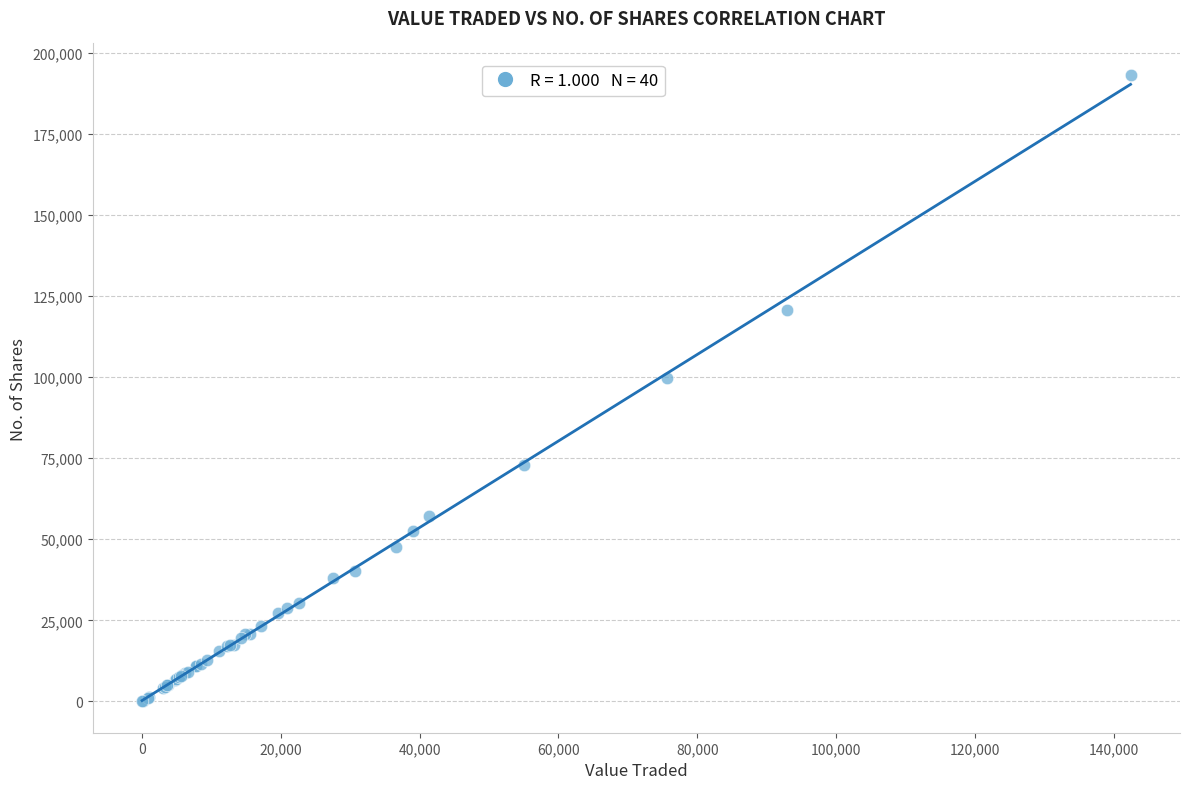

What Y value in the scatter plot is closest to 96642?

99632